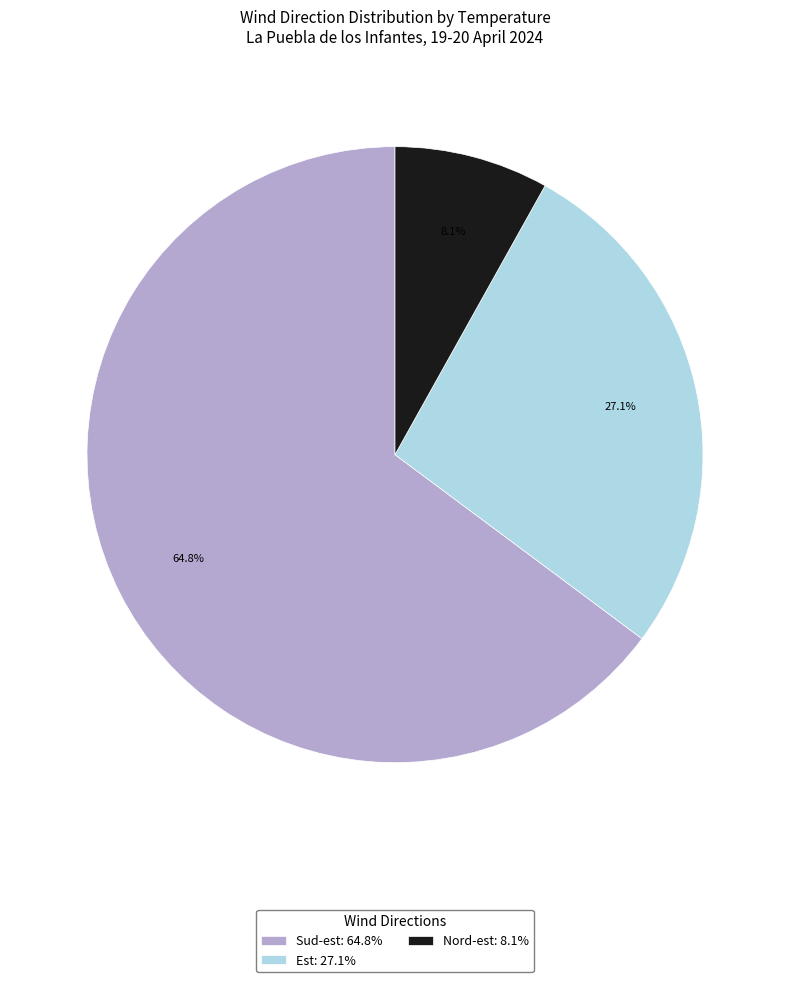

Which slice is the smallest?

Nord-est: 8.1%